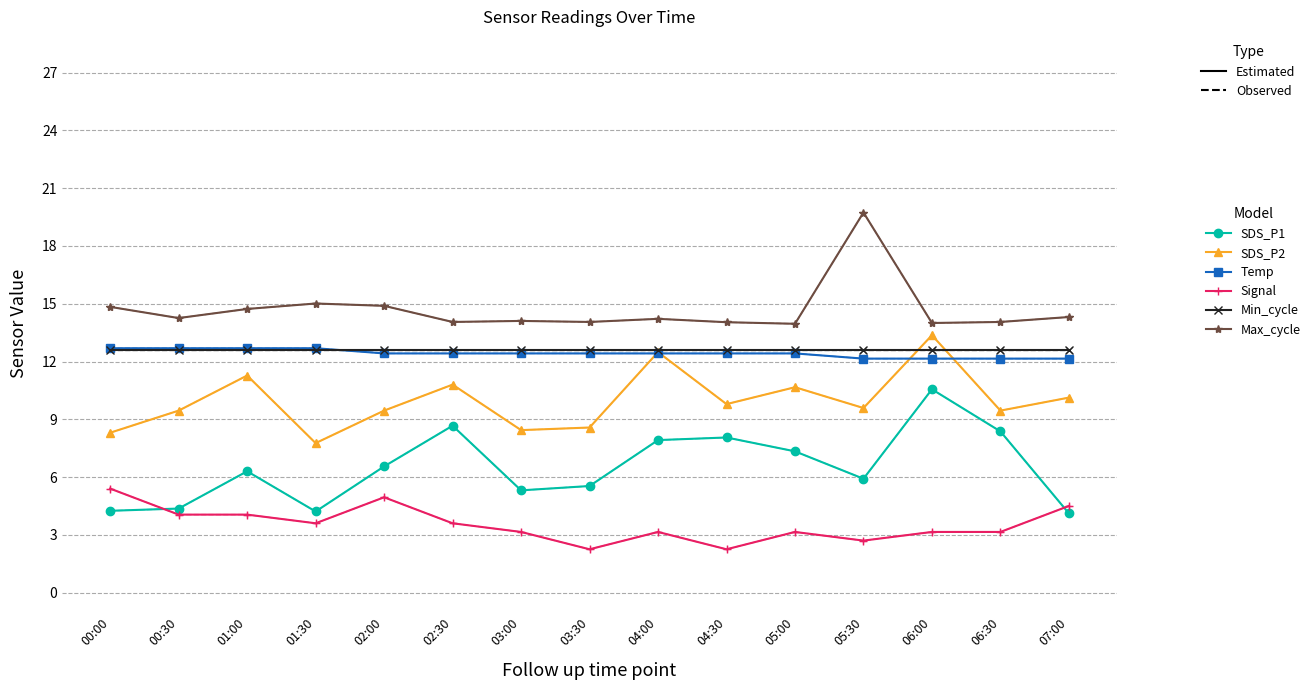

What is the value of the Temp point at the 13th from the left?

12.2